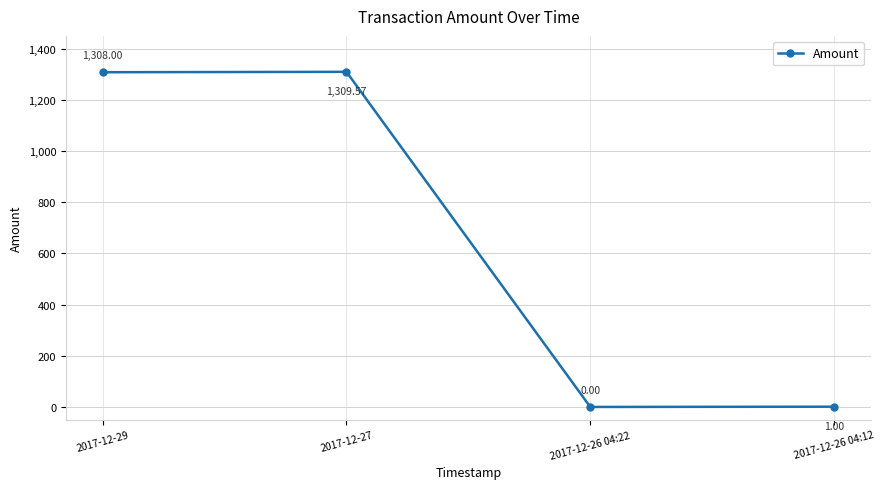

What is the label of the 1st point from the left?

2017-12-29